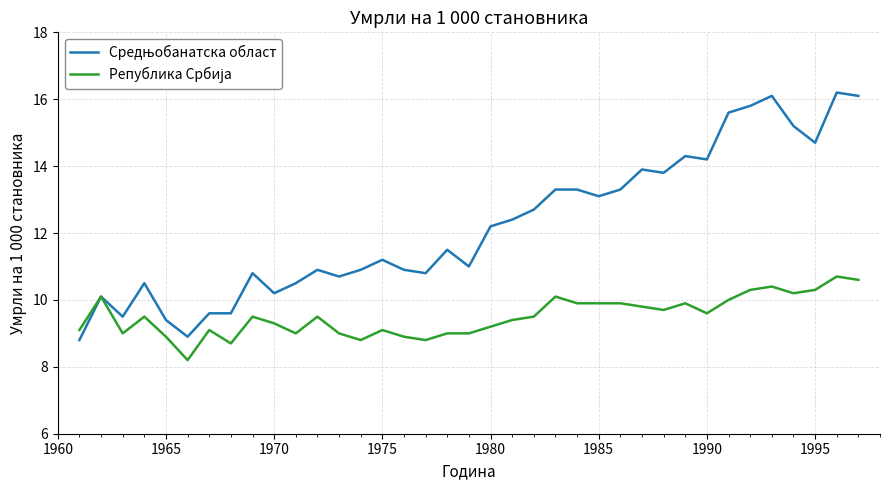

What is the greatest value displayed?

16.2